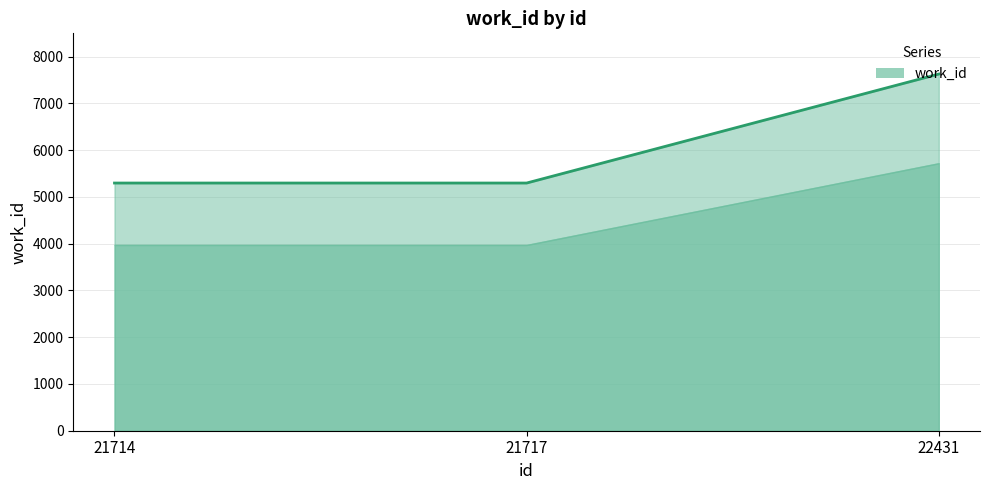

Approximately how many times larger is the value at 21714 compared to 22431?

0.7